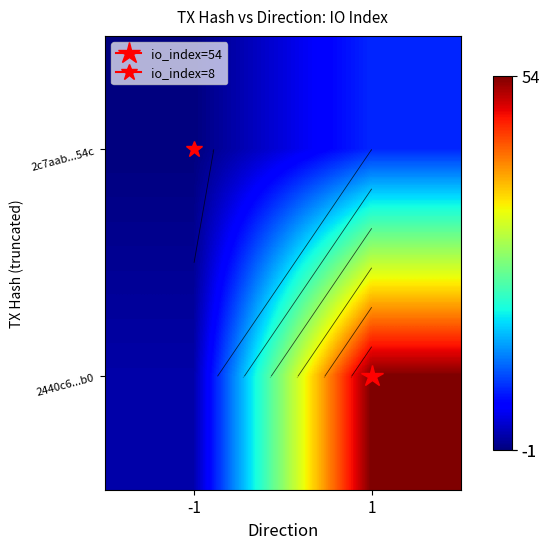

At which category is the sum across all series the highest?

1